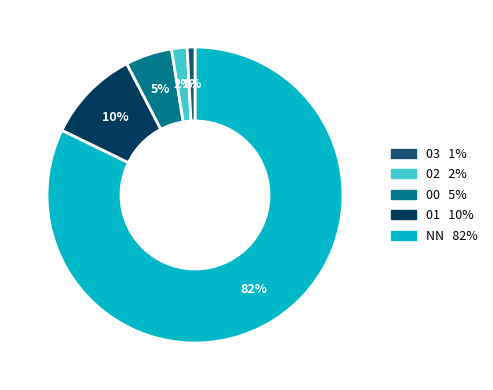

To the nearest percent, what is the difference between the largest and smallest slice percentages?

81%